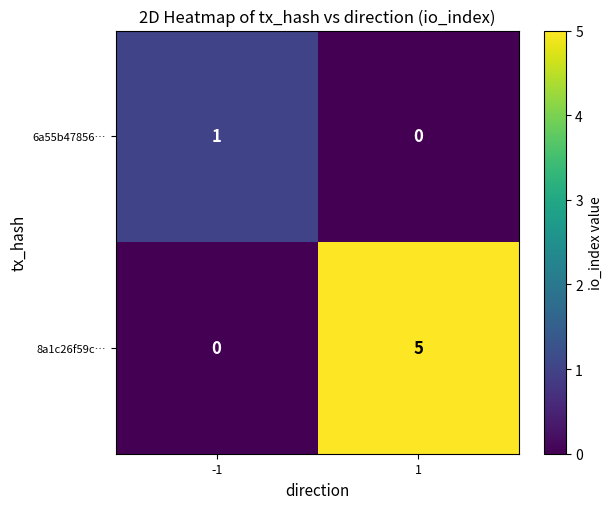

Between -1 and 1, which series saw the biggest shift?

8a1c26f59c…